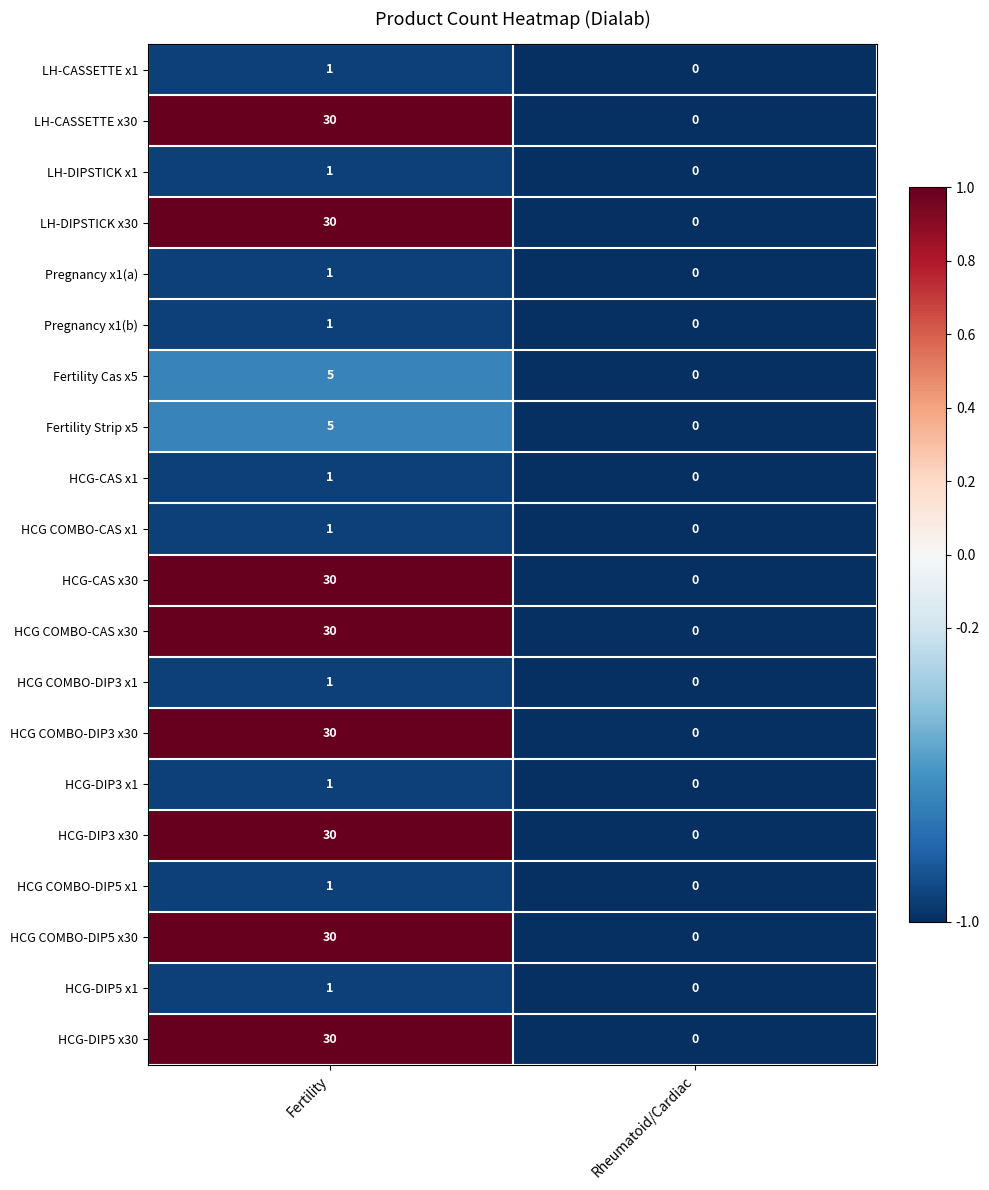

At which category does the chart reach its peak across all series?

Fertility